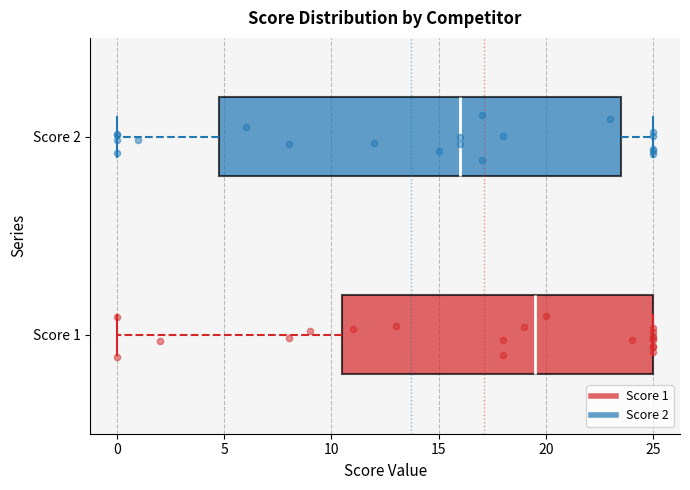

Where does the left whisker of the box for Score 1 end on the x-axis? The values are not printed on the chart, so give them approximately, as read against the axis.

0.0